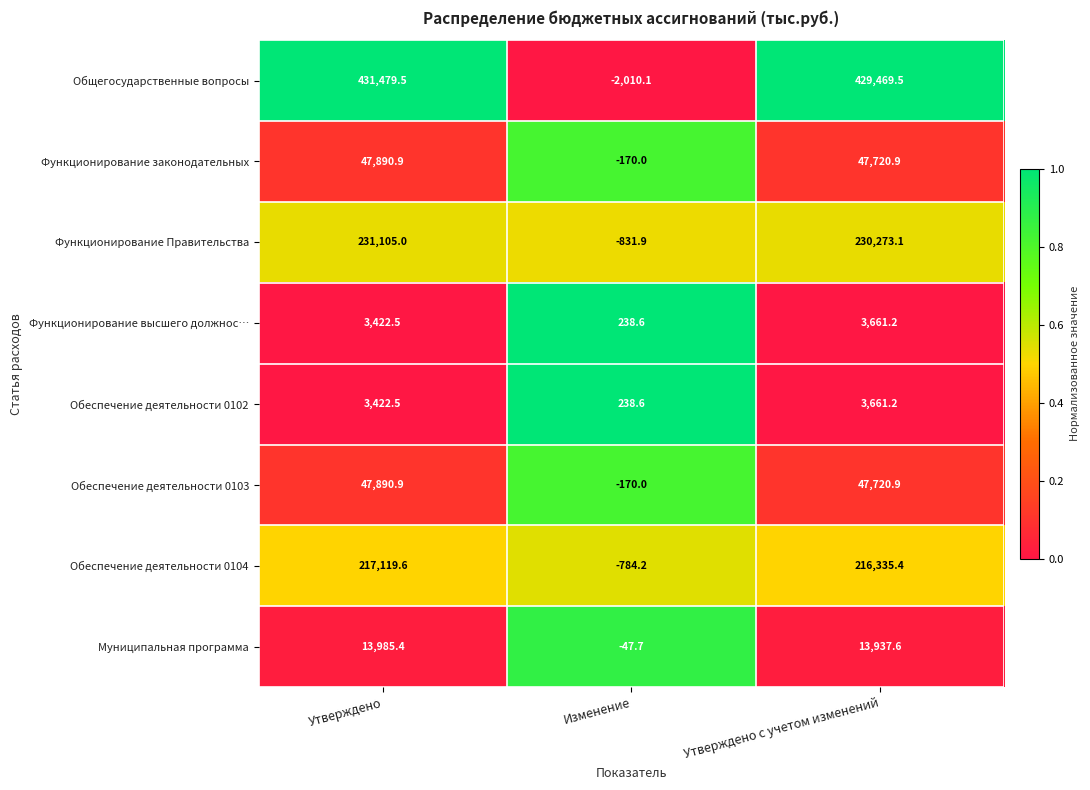

Reading left to right, list all the values displayed in this chart.

Общегосударственные вопросы: Утверждено=431479.5	Изменение=-2010.1	Утверждено с учетом изменений=429469.5
Функционирование законодательных: Утверждено=47890.9	Изменение=-170.0	Утверждено с учетом изменений=47720.9
Функционирование Правительства: Утверждено=231105.0	Изменение=-831.9	Утверждено с учетом изменений=230273.1
Функционирование высшего должнос…: Утверждено=3422.5	Изменение=238.6	Утверждено с учетом изменений=3661.2
Обеспечение деятельности 0102: Утверждено=3422.5	Изменение=238.6	Утверждено с учетом изменений=3661.2
Обеспечение деятельности 0103: Утверждено=47890.9	Изменение=-170.0	Утверждено с учетом изменений=47720.9
Обеспечение деятельности 0104: Утверждено=217119.6	Изменение=-784.2	Утверждено с учетом изменений=216335.4
Муниципальная программа: Утверждено=13985.4	Изменение=-47.7	Утверждено с учетом изменений=13937.6